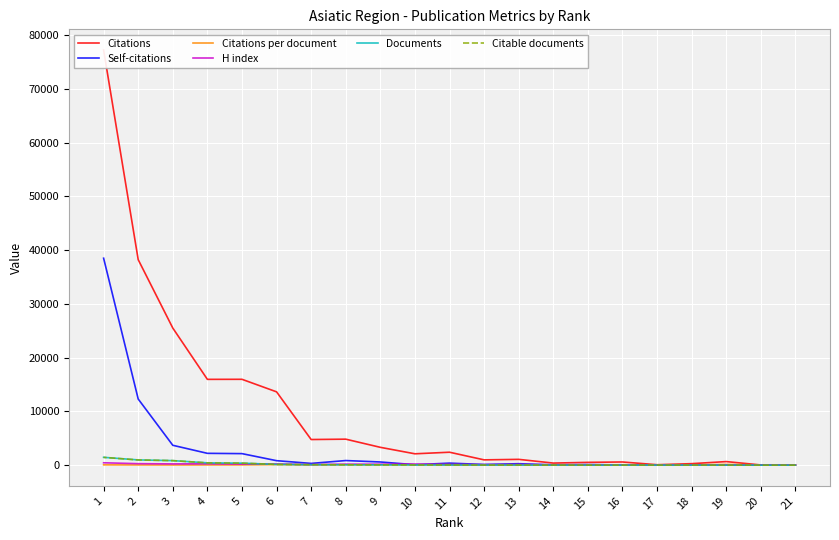

What is the difference between the maximum and minimum values in the Citable documents series?

1444.0